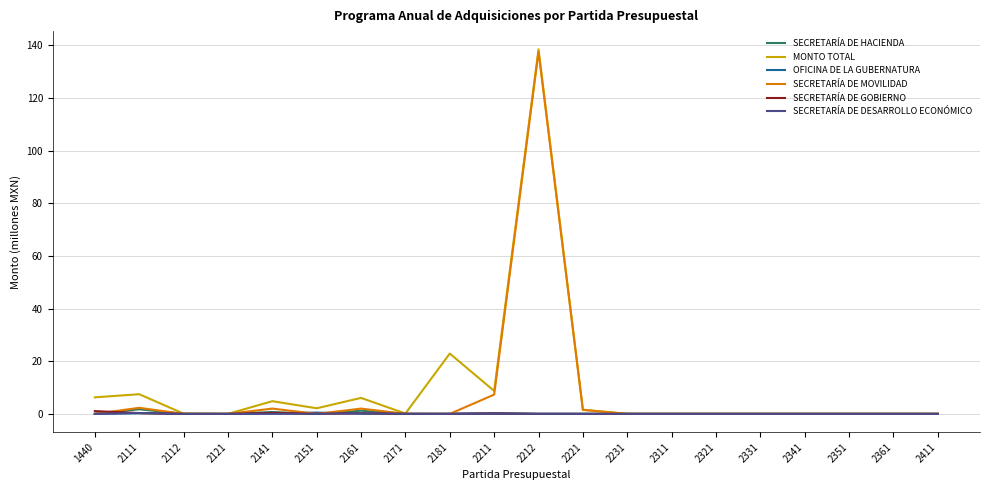

Is this an area chart (filled region under the line)?

No